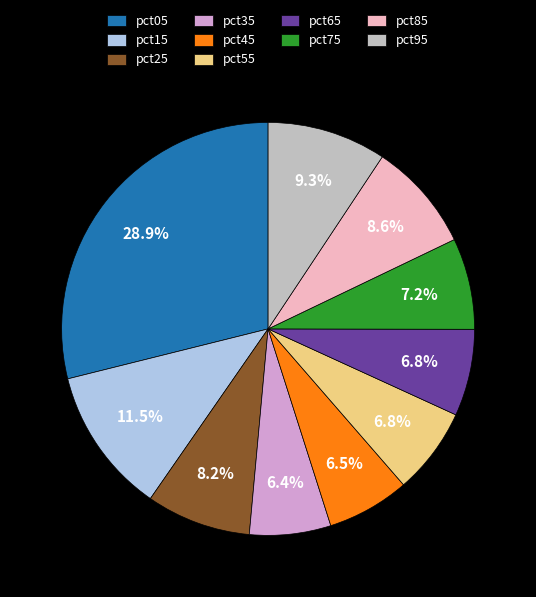

Which has a higher value, pct15 or pct45?

pct15